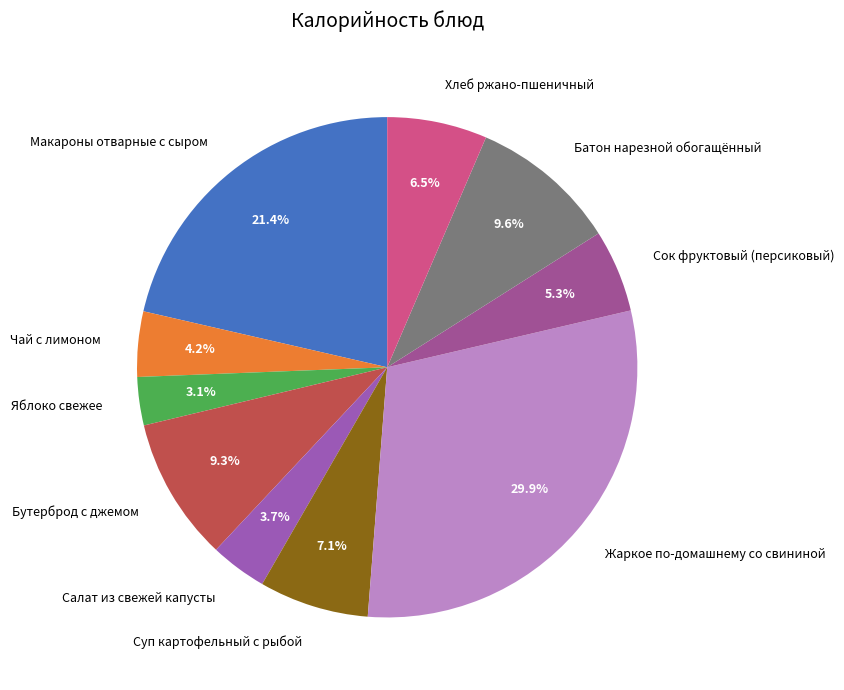

Which has a higher value, Макароны отварные с сыром or Хлеб ржано-пшеничный?

Макароны отварные с сыром